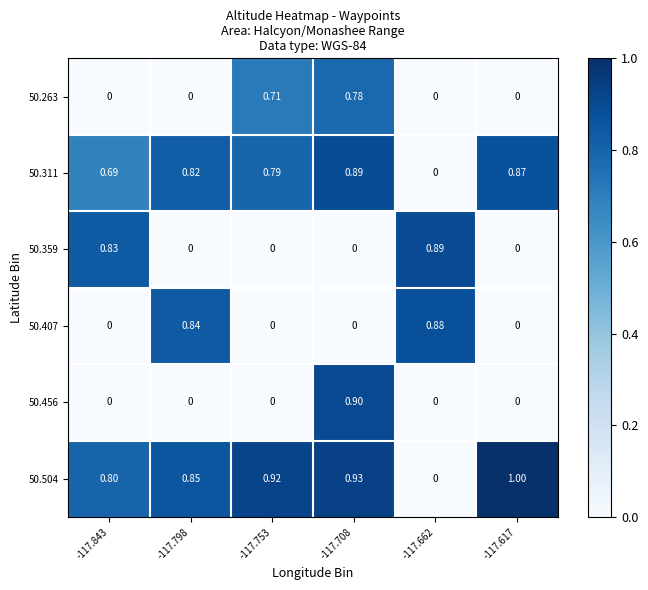

Which series changed the most between -117.798 and -117.708?

50.456